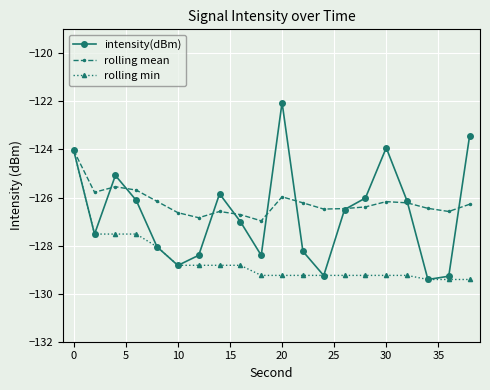

What is the value of the rolling mean point at the 20th from the left?

-126.3